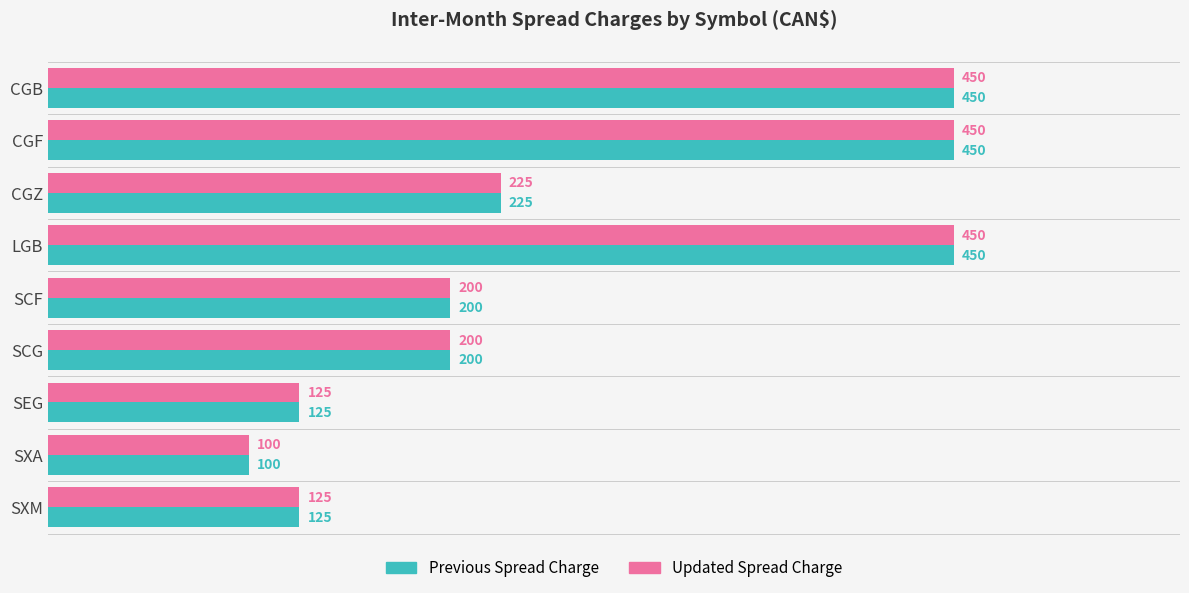

At which label does Updated Spread Charge reach its minimum?

SXA